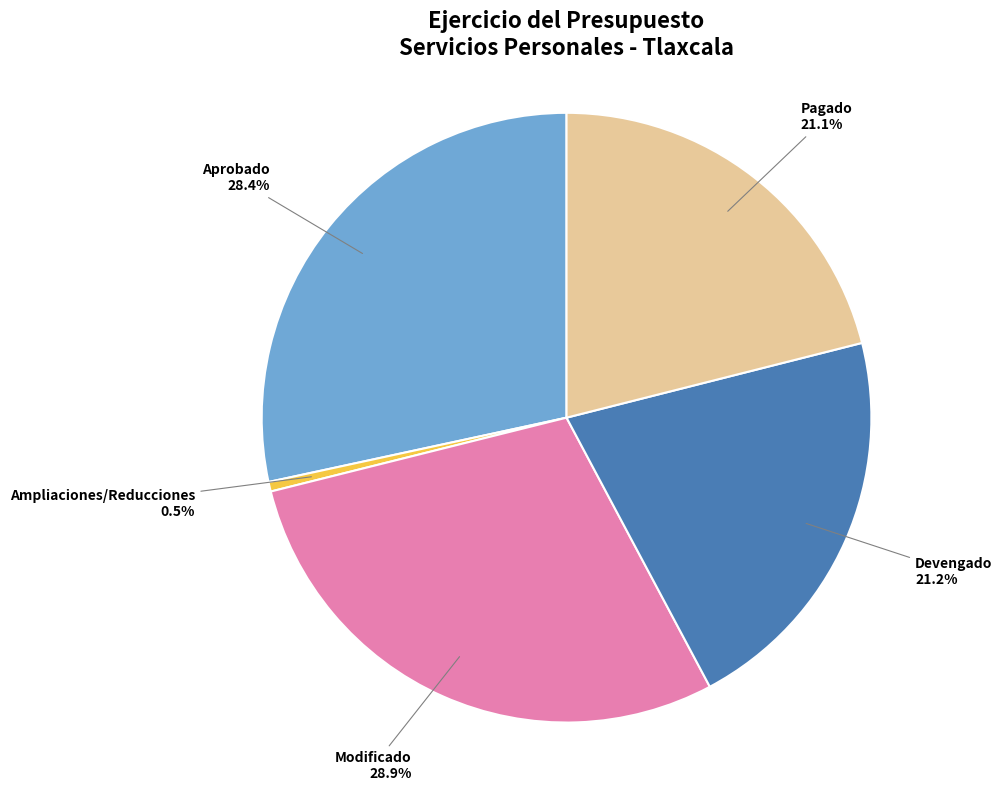

How many slices are in this pie chart?

5